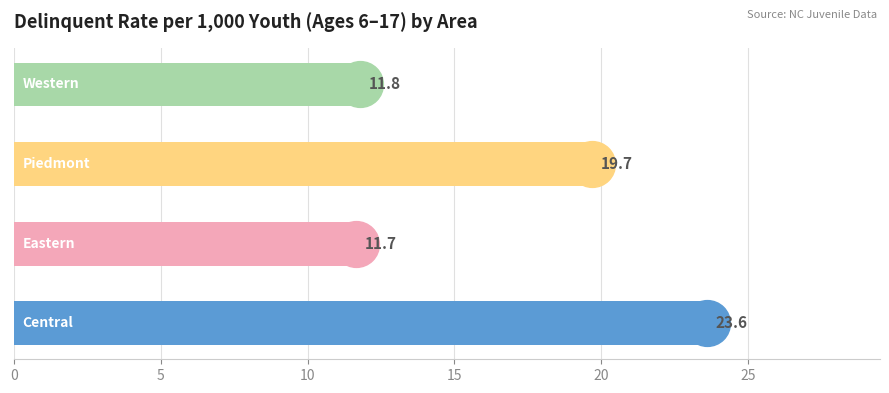

Reading top to bottom, what are all the values shown in this chart?

11.8	19.7	11.7	23.6